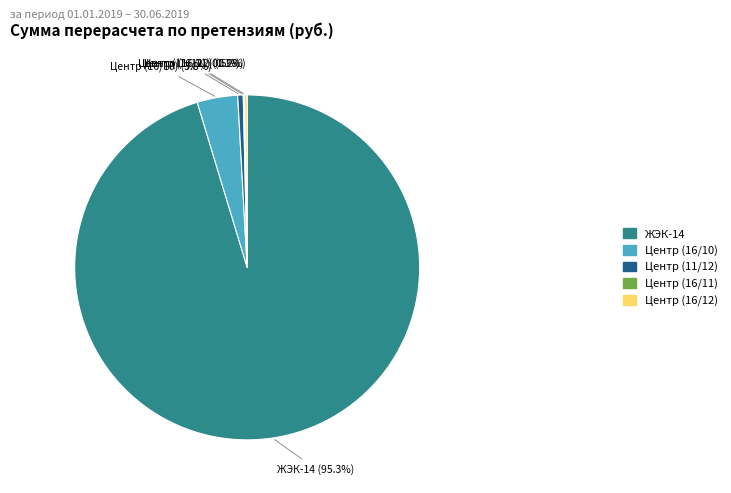

Which category has the biggest portion of the pie?

ЖЭК-14